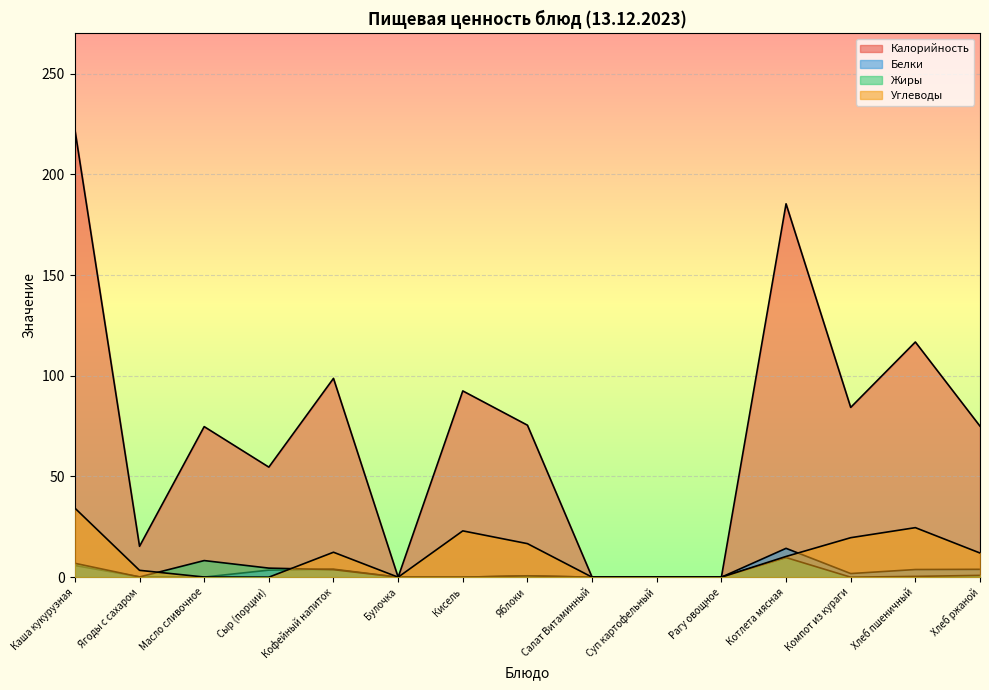

What is the difference between the Белки values at Салат Витаминный and Котлета мясная?

14.3